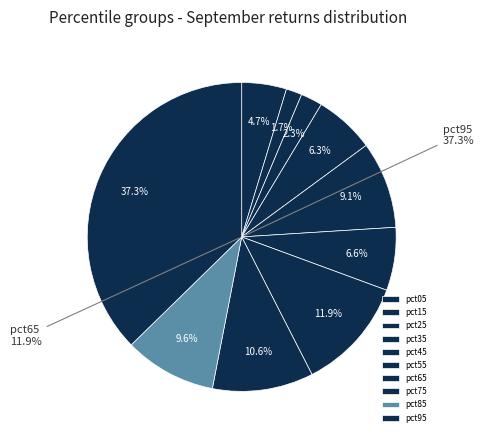

Which slice is the largest?

pct95